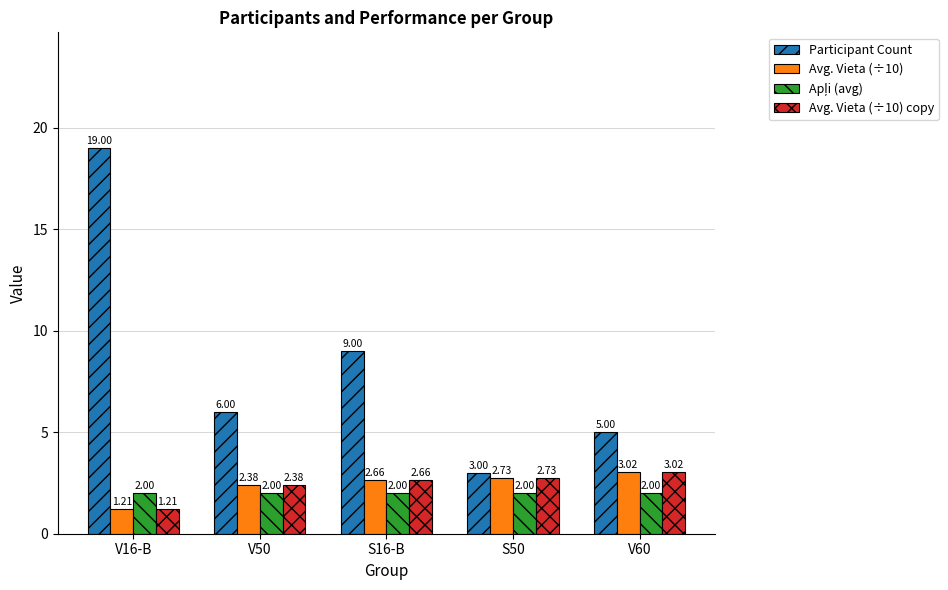

What is the total value across all series at V16-B?

23.4